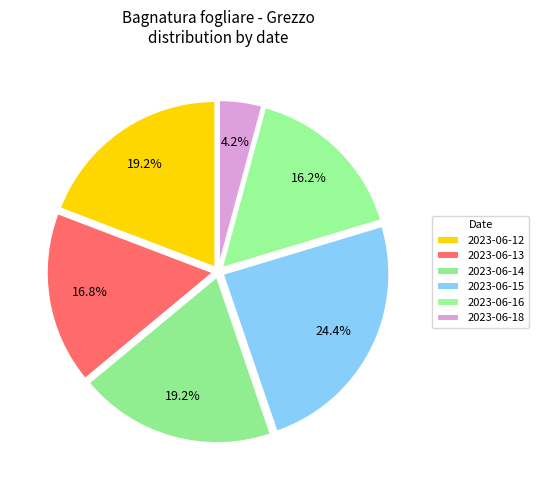

Does 2023-06-18 represent more than half of the total?

No